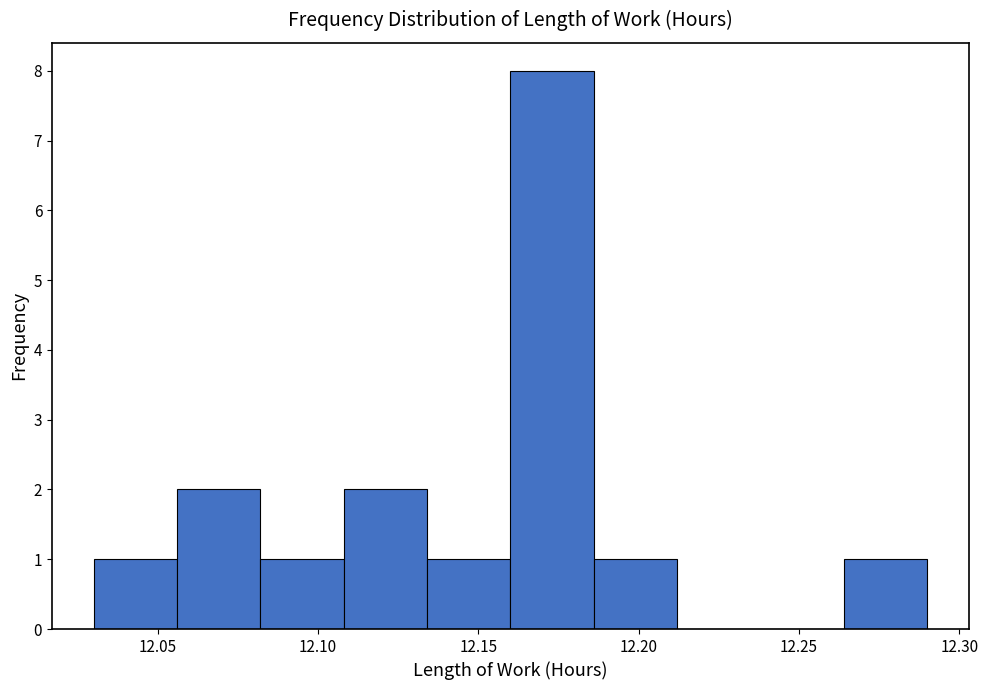

Reading left to right, list every bar in this chart as the range it spans on the x-axis followed by its height. Neither the bar edges nor the heights are printed on the chart, so give them approximately, as read against the axes.

12.030 to 12.056: 1
12.056 to 12.082: 2
12.082 to 12.108: 1
12.108 to 12.134: 2
12.134 to 12.160: 1
12.160 to 12.186: 8
12.186 to 12.212: 1
12.212 to 12.238: 0
12.238 to 12.264: 0
12.264 to 12.290: 1